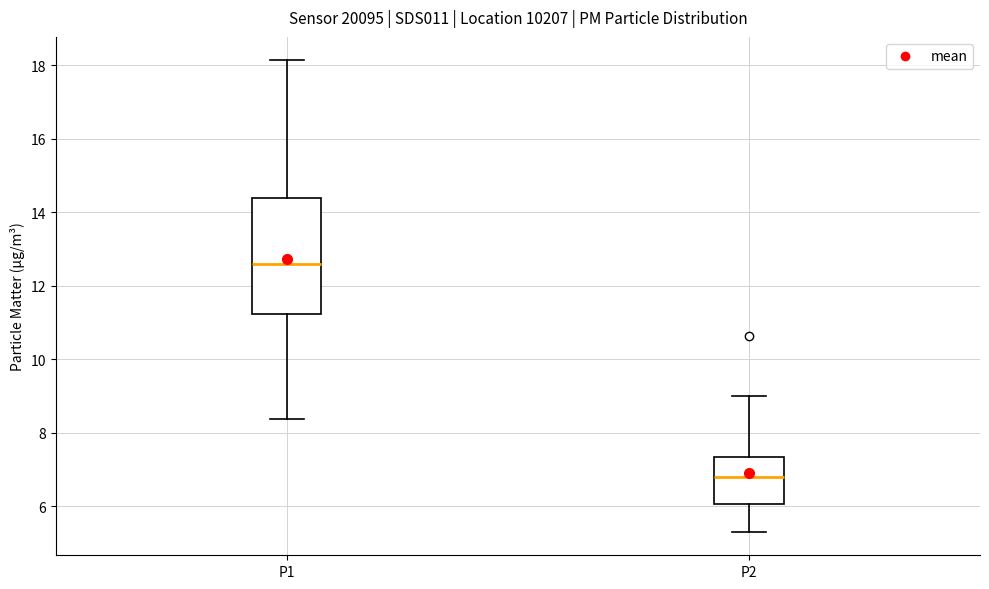

Reading left to right, read every box against the y-axis: the position of its median line, the range the box covers, and the ends of its whiskers. The values are not printed on the chart, so give them approximately, as read against the axis.

P1: median 12.6, box 11.2 to 14.4, whiskers 8.4 to 18.2
P2: median 6.8, box 6.0 to 7.4, whiskers 5.4 to 9.0